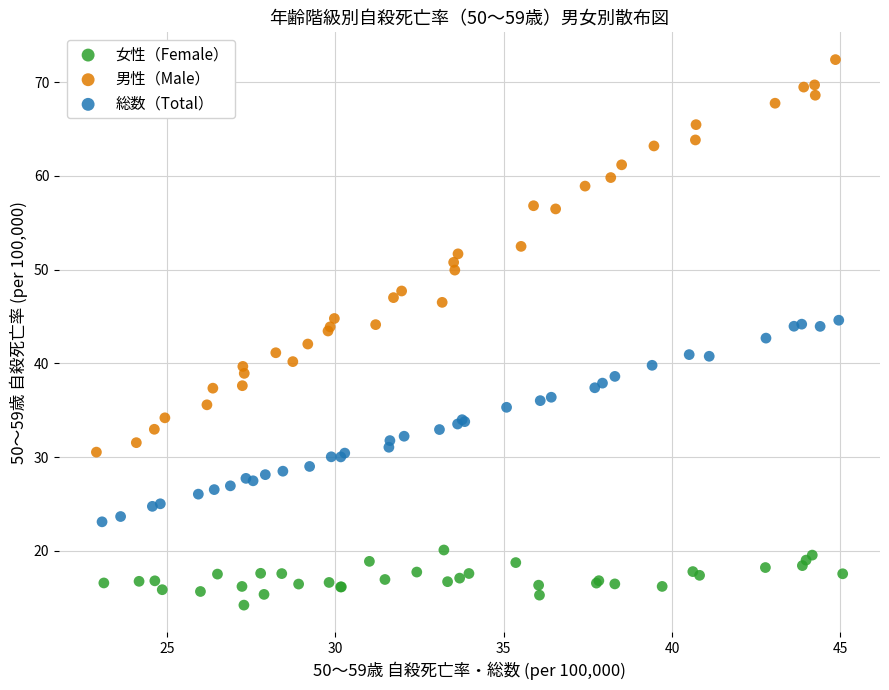

What are all the series names shown in the legend?

女性（Female）, 男性（Male）, 総数（Total）